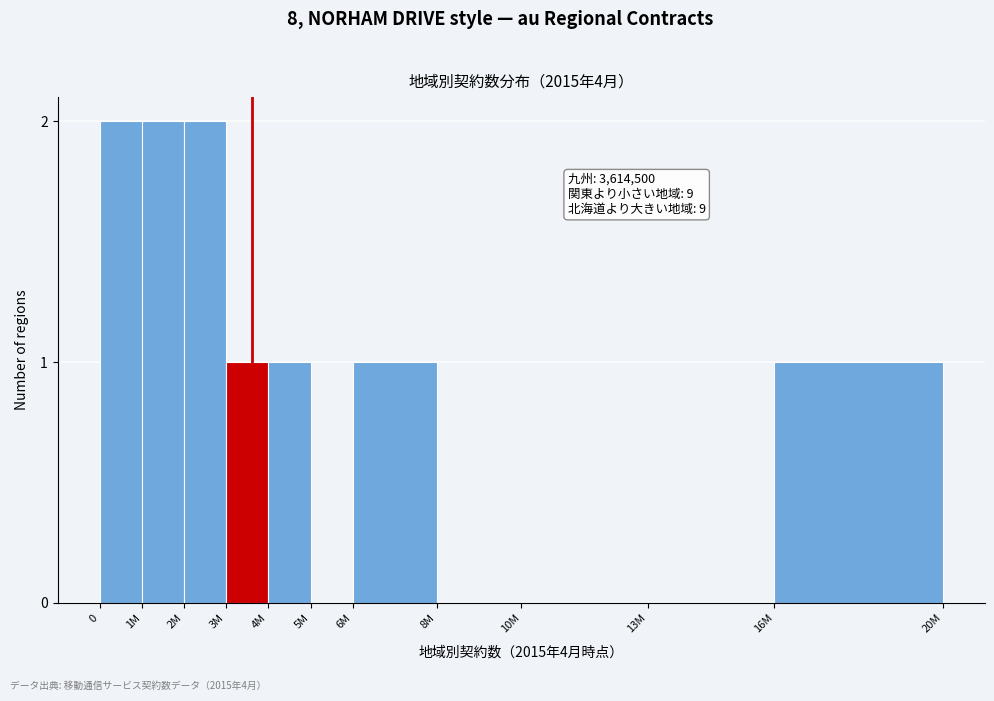

Reading left to right, transcribe all the data shown in this chart.

0=2	1M=2	2M=2	3M=1	4M=1	5M=0	6M=1	8M=0	10M=0	13M=0	16M=1